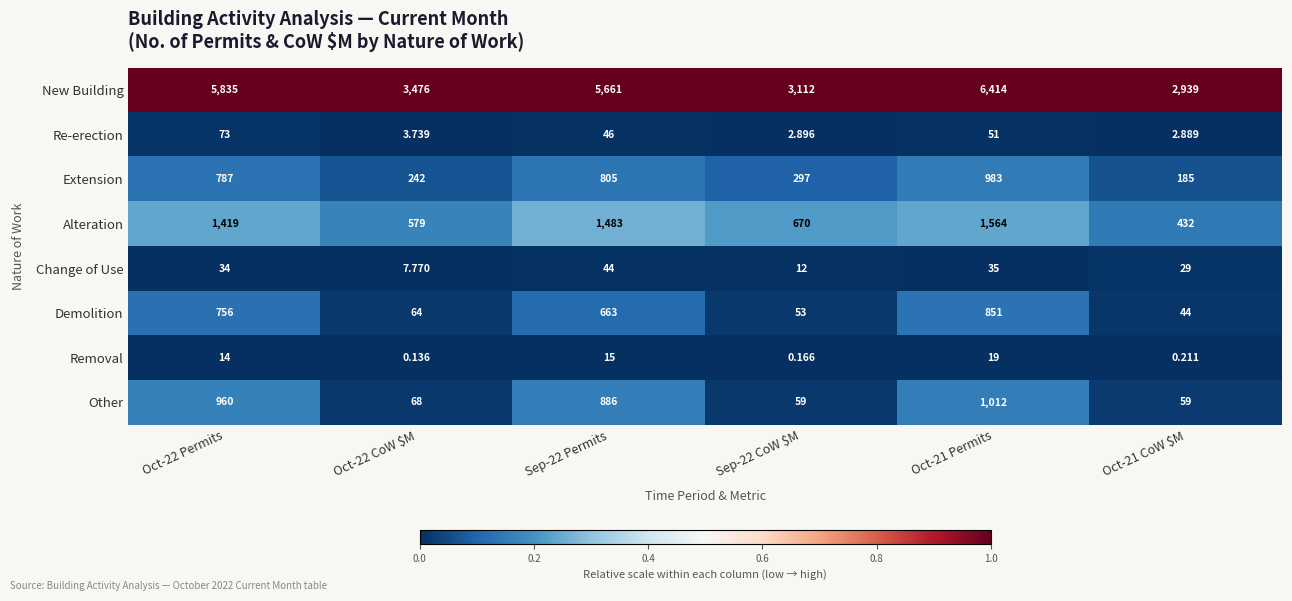

Between Oct-22 CoW $M and Oct-21 Permits, which series saw the biggest shift?

New Building